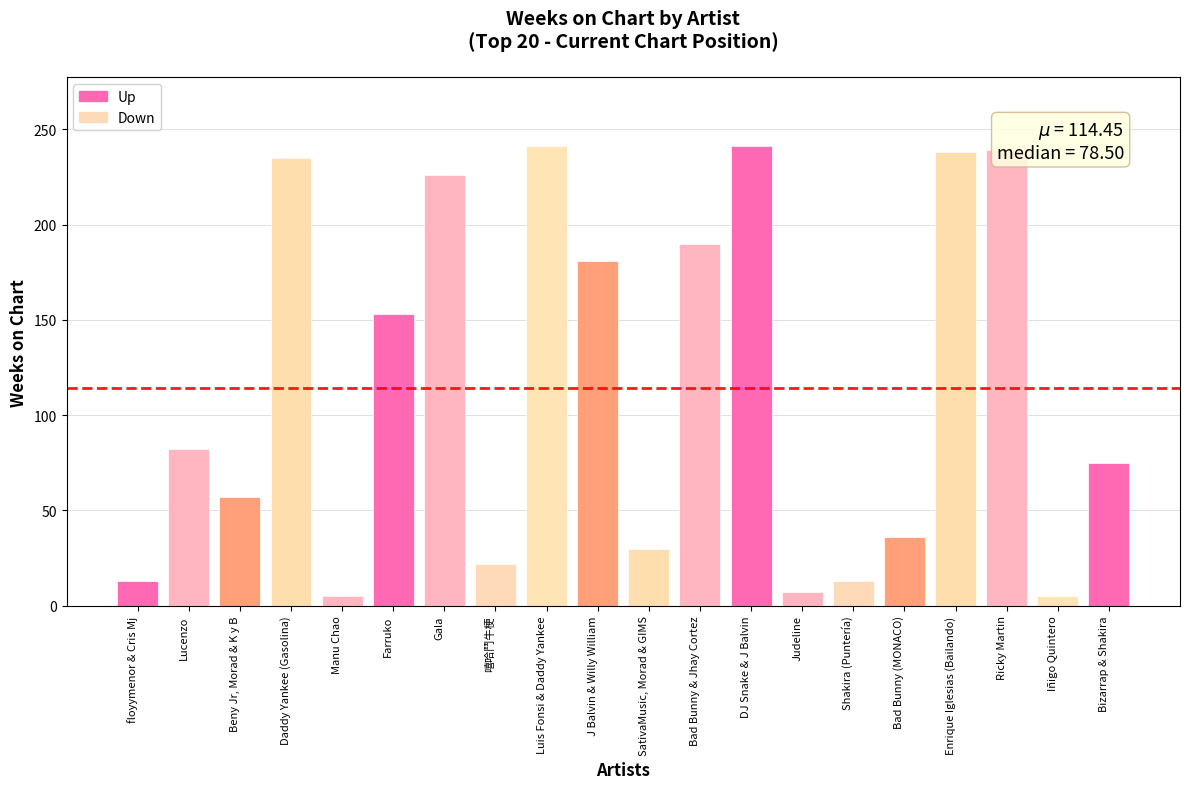

What position from the left is DJ Snake & J Balvin?

13